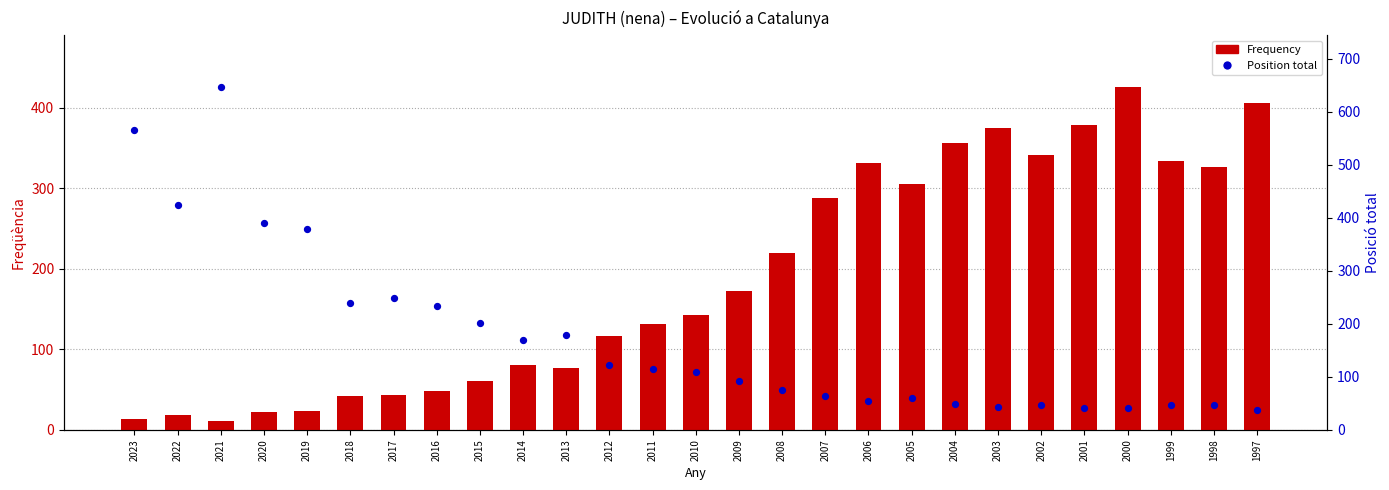

Which series has the largest total across all categories?

Frequency